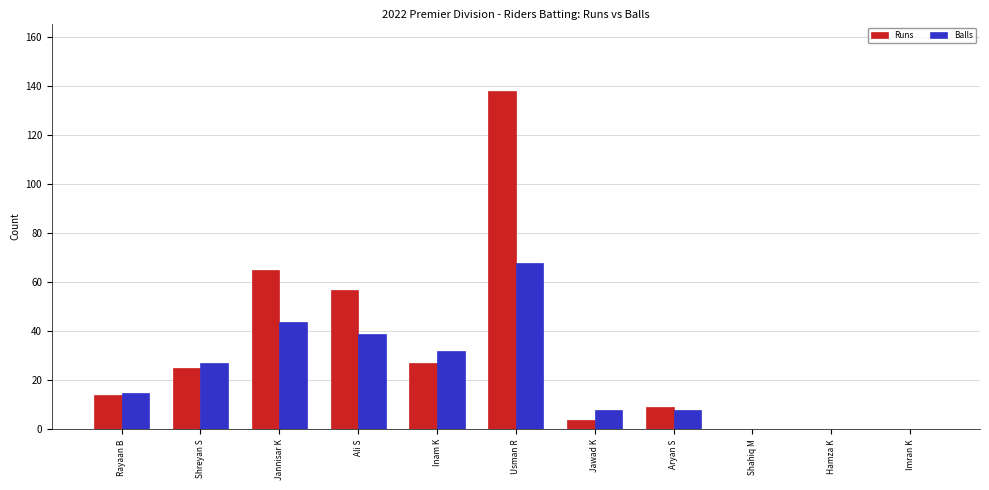

What is the sum of all Balls values?

241